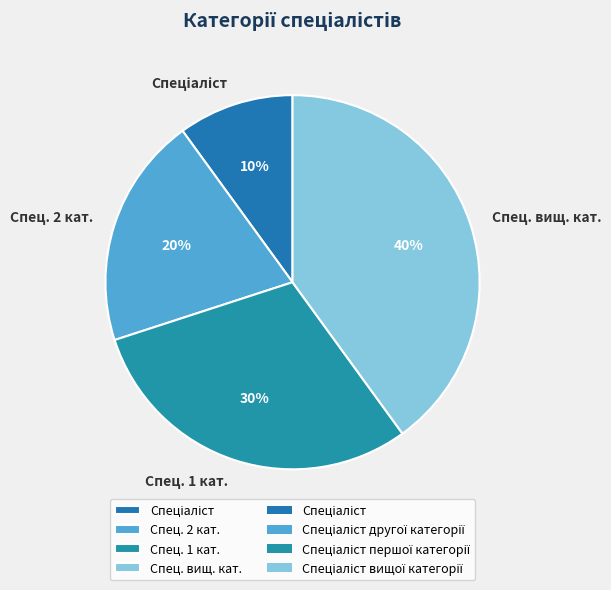

To the nearest percent, what portion does Спец. 1 кат. represent?

30%